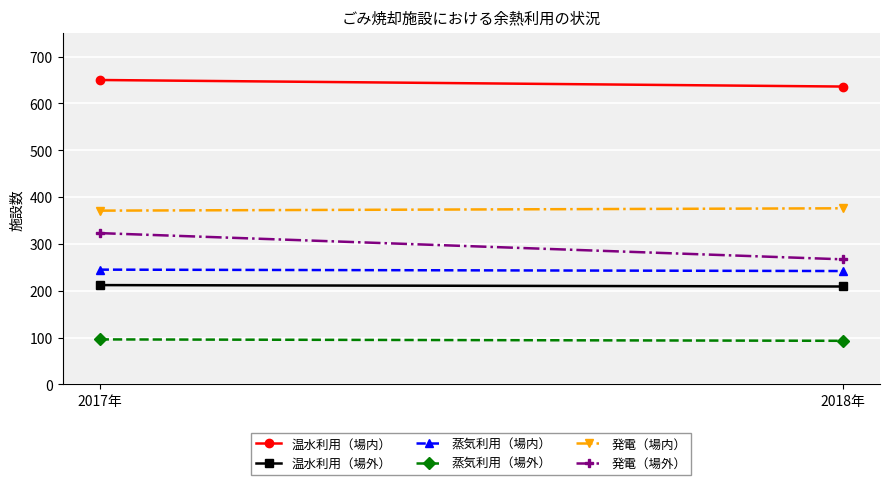

Reading left to right, list all the values displayed in this chart.

温水利用（場内）: 2017年=650	2018年=636
温水利用（場外）: 2017年=212	2018年=209
蒸気利用（場内）: 2017年=245	2018年=242
蒸気利用（場外）: 2017年=96	2018年=93
発電（場内）: 2017年=371	2018年=376
発電（場外）: 2017年=323	2018年=267